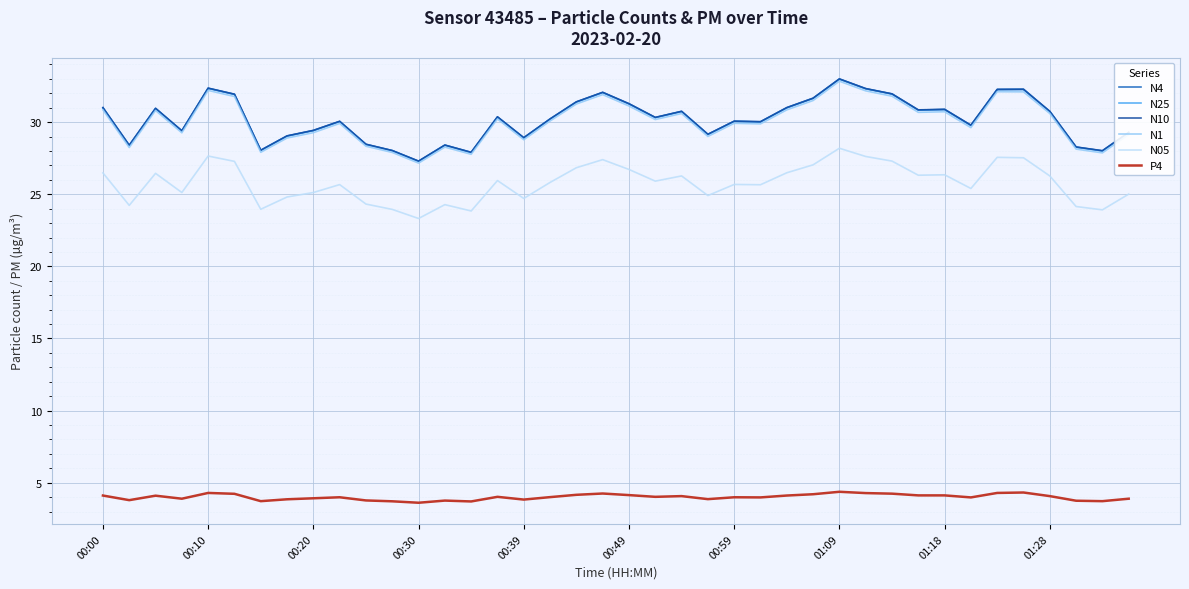

True or false: N05 and N1 cross at least once.

False